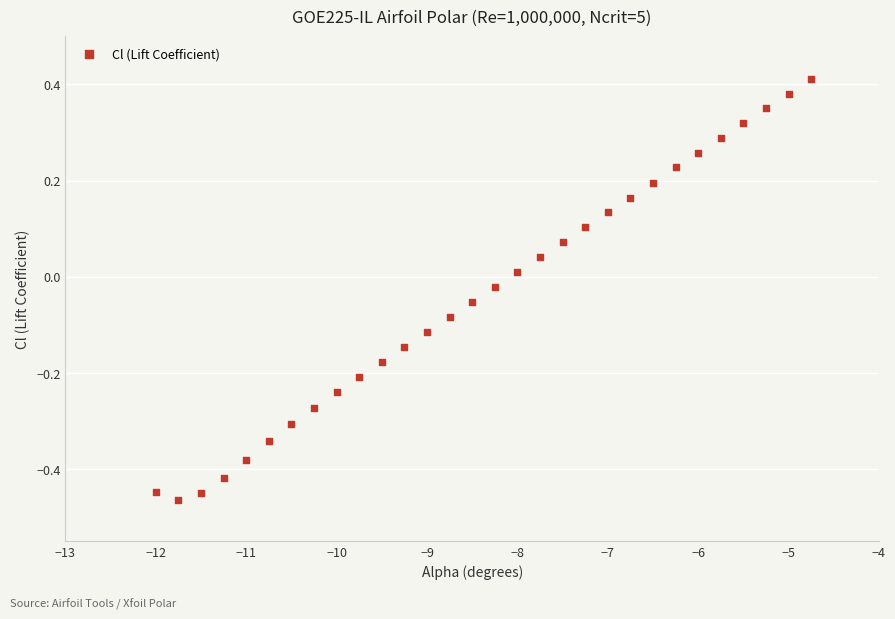

What is the range of X values (max minus min)?

7.2